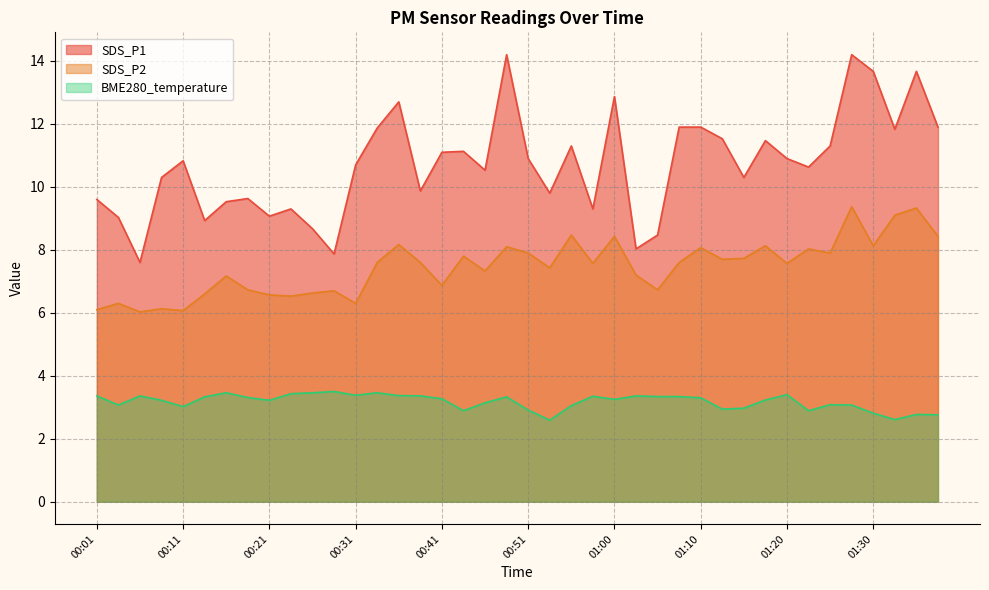

Does the chart have visible grid lines?

Yes